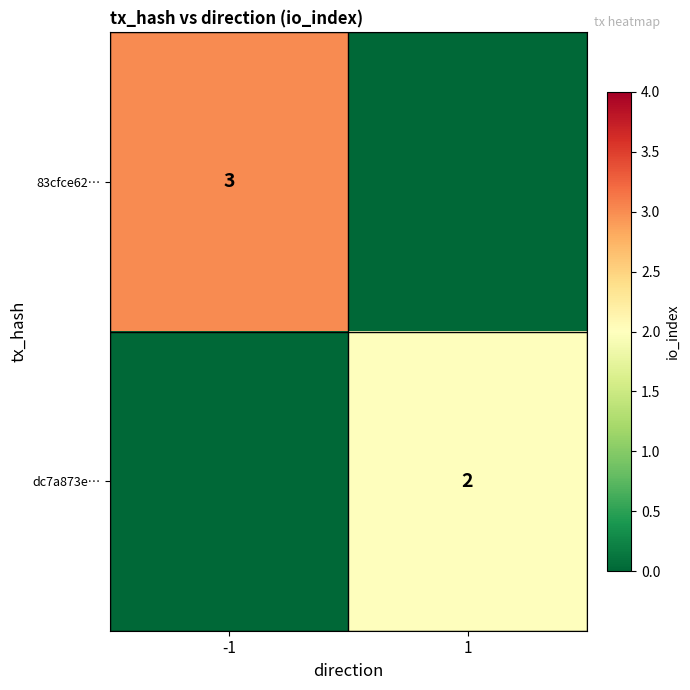

Is it true that dc7a873e… equals 2 at 1?

True